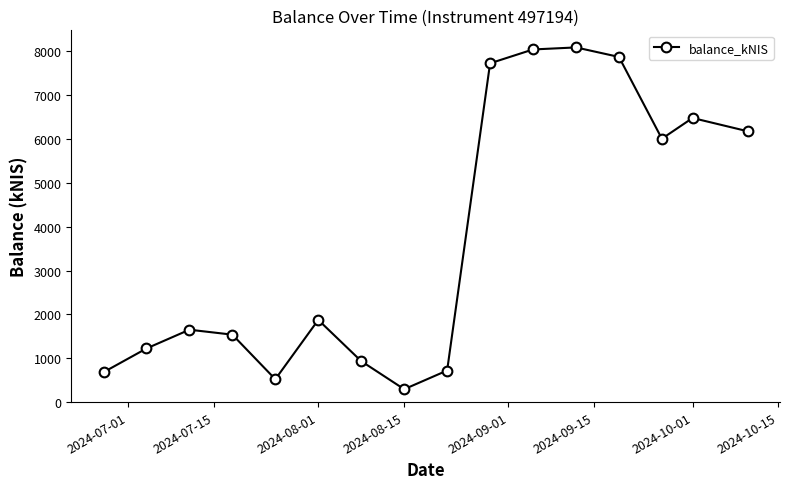

Count the number of values greater than 1875.

8